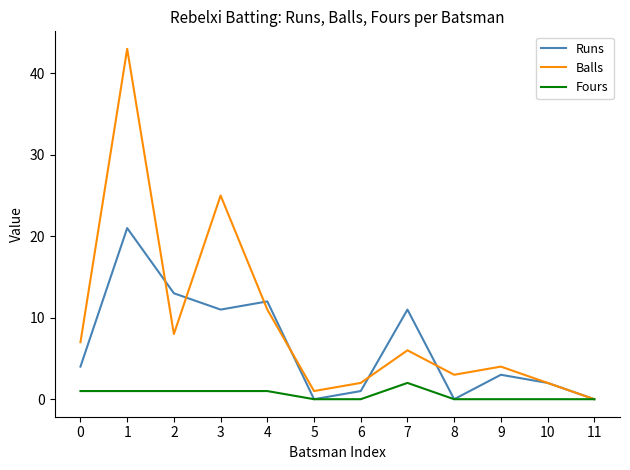

Which series has the largest total across all categories?

Balls